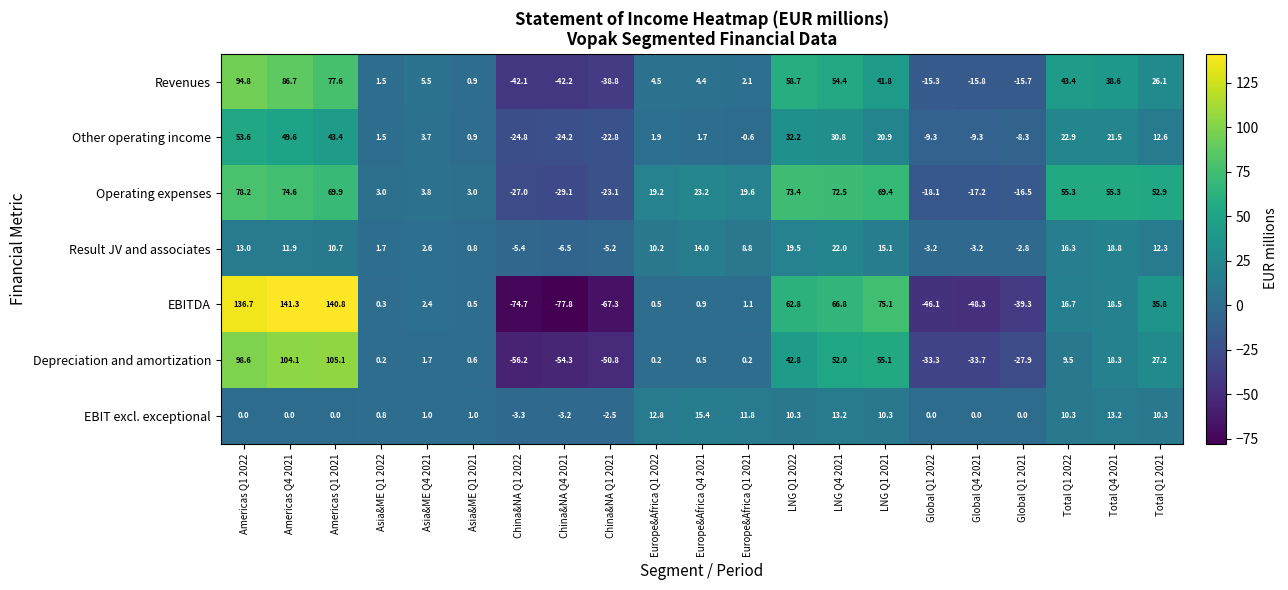

What is the difference between the Result JV and associates values at Global Q1 2022 and Europe&Africa Q1 2021?

12.0